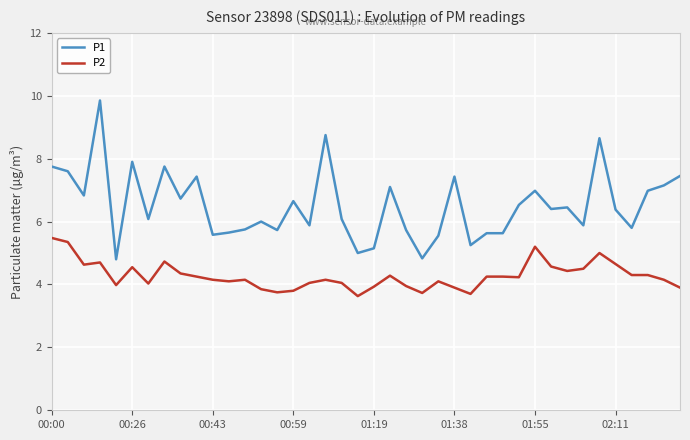

Which series has the widest spread of values?

P1